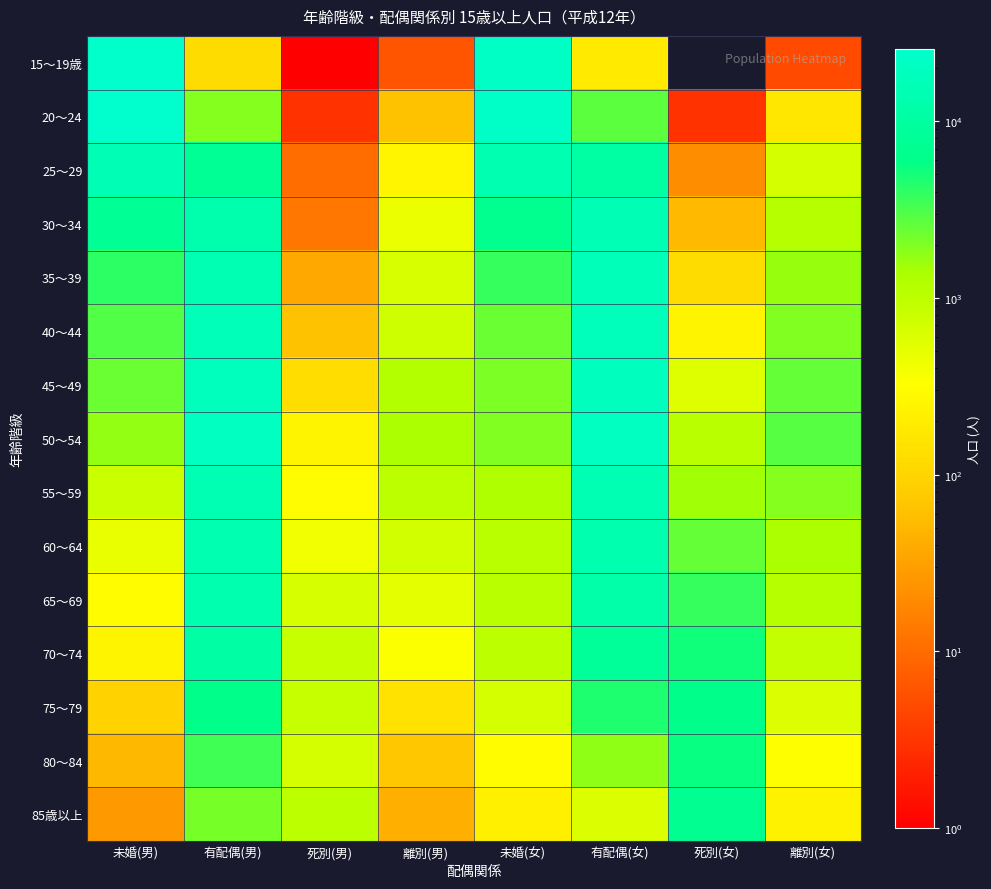

Reading left to right, transcribe all the data shown in this chart.

15～19歳: 未婚(男)=24180	有配偶(男)=124	死別(男)=1	離別(男)=6	未婚(女)=21620	有配偶(女)=187	死別(女)=0	離別(女)=5
20～24: 未婚(男)=25623	有配偶(男)=1902	死別(男)=3	離別(男)=62	未婚(女)=22114	有配偶(女)=2697	死別(女)=3	離別(女)=169
25～29: 未婚(男)=15783	有配偶(男)=7860	死別(男)=10	離別(男)=255	未婚(女)=14654	有配偶(女)=10543	死別(女)=21	離別(女)=688
30～34: 未婚(男)=7838	有配偶(男)=12623	死別(男)=13	離別(男)=456	未婚(女)=6807	有配偶(女)=15408	死別(女)=54	離別(女)=1149
35～39: 未婚(男)=4087	有配偶(男)=15105	死別(男)=36	離別(男)=634	未婚(女)=3790	有配偶(女)=17169	死別(女)=126	離別(女)=1604
40～44: 未婚(男)=2912	有配偶(男)=16731	死別(男)=62	離別(男)=765	未婚(女)=2424	有配偶(女)=17867	死別(女)=244	離別(女)=2001
45～49: 未婚(男)=2378	有配偶(男)=18525	死別(男)=131	離別(男)=1166	未婚(女)=2071	有配偶(女)=18863	死別(女)=570	離別(女)=2526
50～54: 未婚(男)=1723	有配偶(男)=19803	死別(男)=242	離別(男)=1341	未婚(女)=1958	有配偶(女)=19710	死別(女)=1066	離別(女)=2791
55～59: 未婚(男)=813	有配偶(男)=14900	死別(男)=301	離別(男)=1023	未婚(女)=1293	有配偶(女)=15148	死別(女)=1530	離別(女)=1902
60～64: 未婚(男)=478	有配偶(男)=13697	死別(男)=410	離別(男)=714	未婚(女)=1069	有配偶(女)=13445	死別(女)=2546	離別(女)=1335
65～69: 未婚(男)=305	有配偶(男)=13296	死別(男)=654	離別(男)=512	未婚(女)=1040	有配偶(女)=11949	死別(女)=3728	離別(女)=1127
70～74: 未婚(男)=239	有配偶(男)=10880	死別(男)=855	離別(男)=344	未婚(女)=992	有配偶(女)=8584	死別(女)=5097	離別(女)=903
75～79: 未婚(男)=95	有配偶(男)=6330	死別(男)=866	離別(男)=144	未婚(女)=675	有配偶(女)=4648	死別(女)=6229	離別(女)=615
80～84: 未婚(男)=51	有配偶(男)=3497	死別(男)=681	離別(男)=70	未婚(女)=313	有配偶(女)=1779	死別(女)=5670	離別(女)=317
85歳以上: 未婚(男)=26	有配偶(男)=2127	死別(男)=1022	離別(男)=43	未婚(女)=218	有配偶(女)=599	死別(女)=7057	離別(女)=235